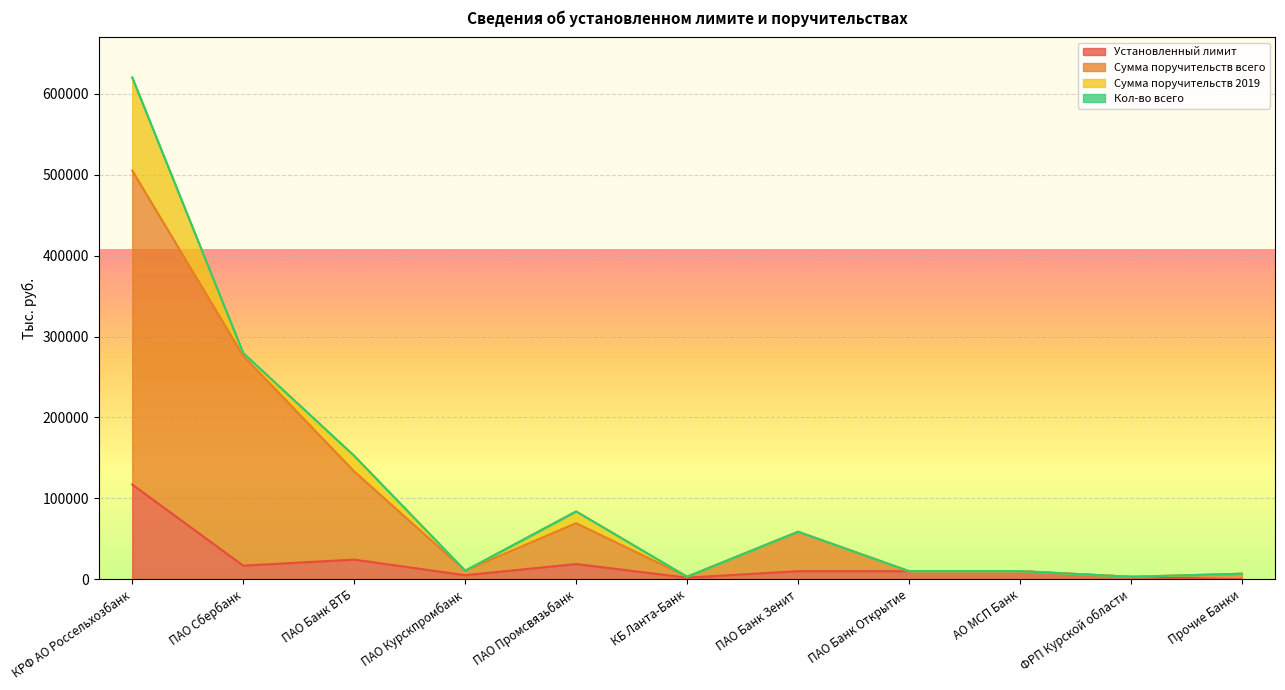

How many lines are shown in the chart?

4